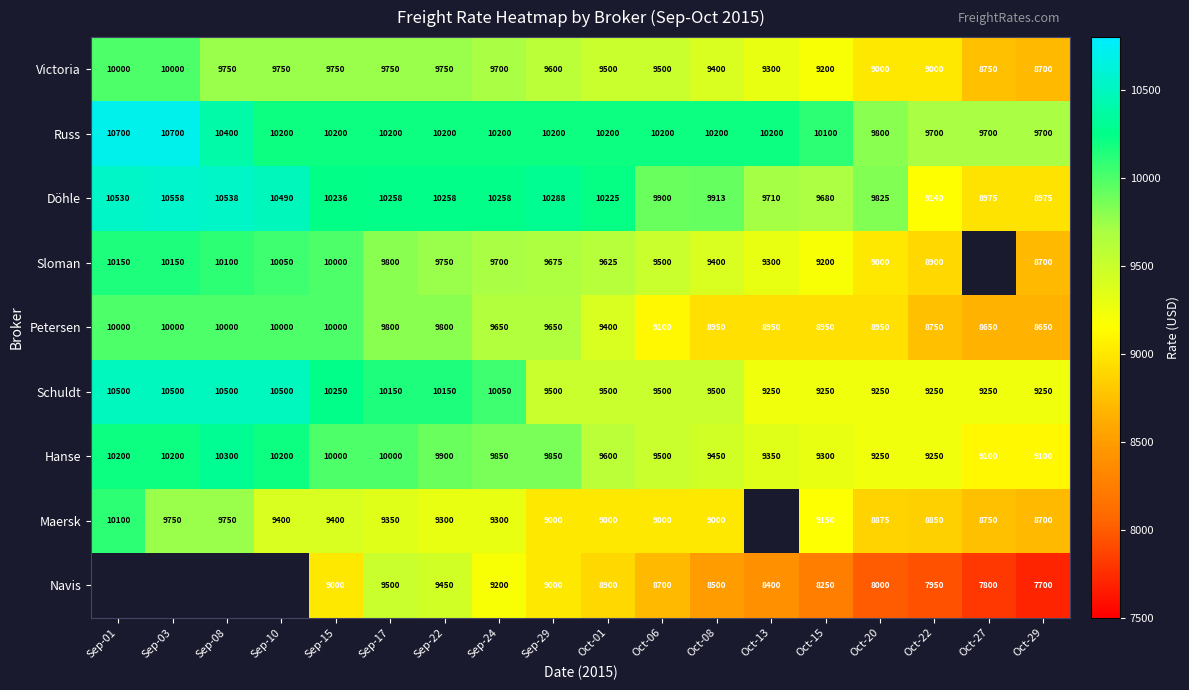

Count the Russ values in the range 10100 to 10200.

11